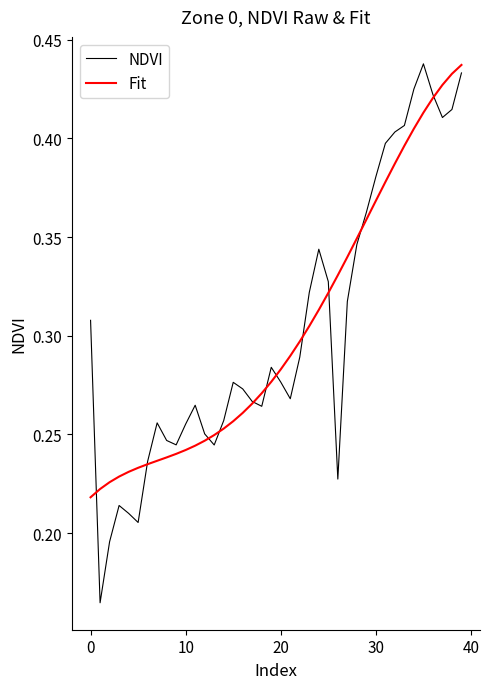

Which series has the largest range (max minus min)?

NDVI